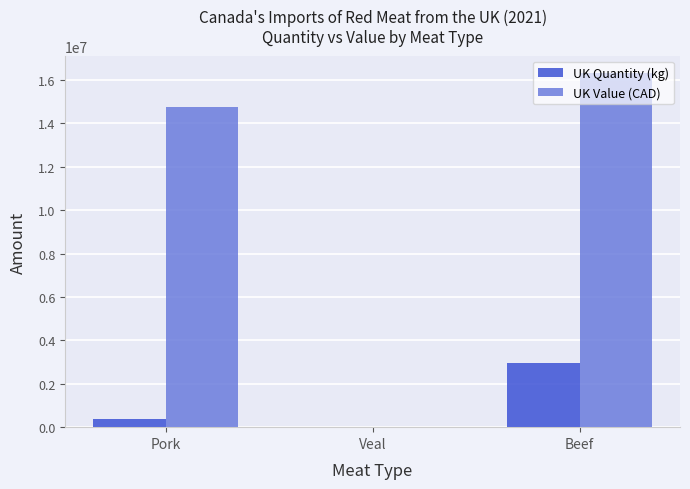

The value of UK Quantity (kg) at Beef is 1862537. True or false?

False